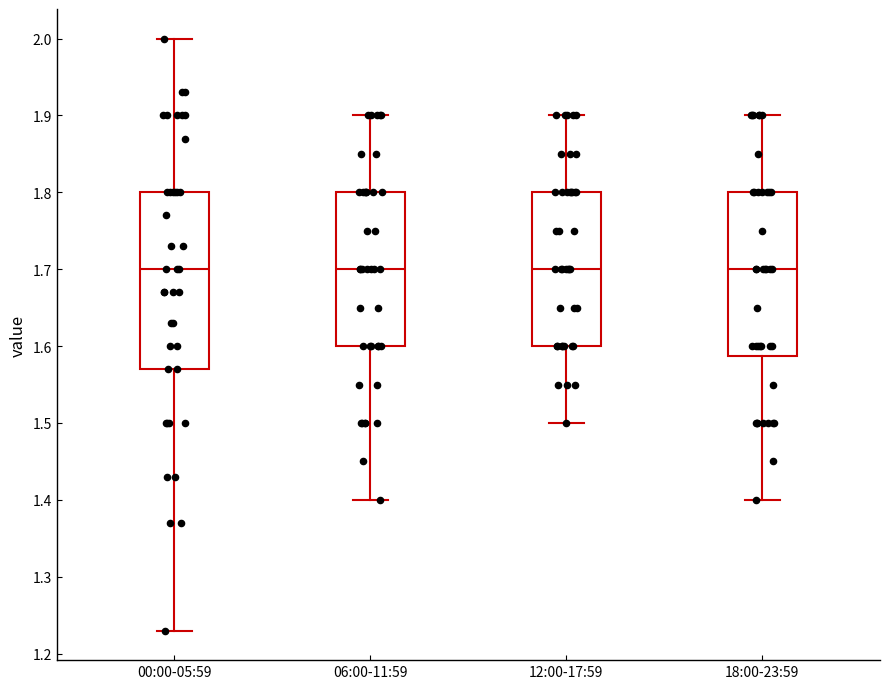

Reading left to right, read every box against the y-axis: the position of its median line, the range the box covers, and the ends of its whiskers. The values are not printed on the chart, so give them approximately, as read against the axis.

00:00-05:59: median 1.70, box 1.57 to 1.80, whiskers 1.23 to 2.00
06:00-11:59: median 1.70, box 1.60 to 1.80, whiskers 1.40 to 1.90
12:00-17:59: median 1.70, box 1.60 to 1.80, whiskers 1.50 to 1.90
18:00-23:59: median 1.70, box 1.59 to 1.80, whiskers 1.40 to 1.90